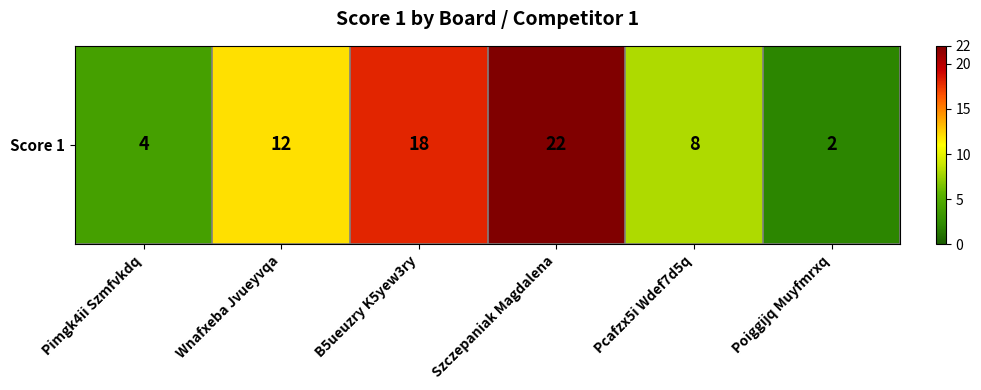

What is the sum of the values at Wnafxeba Jvueyvqa and Poiggijq Muyfmrxq?

14